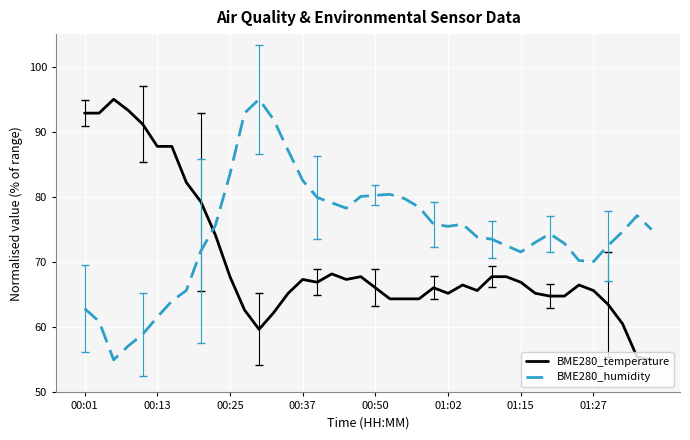

What is the average value of the BME280_temperature series?

70.4